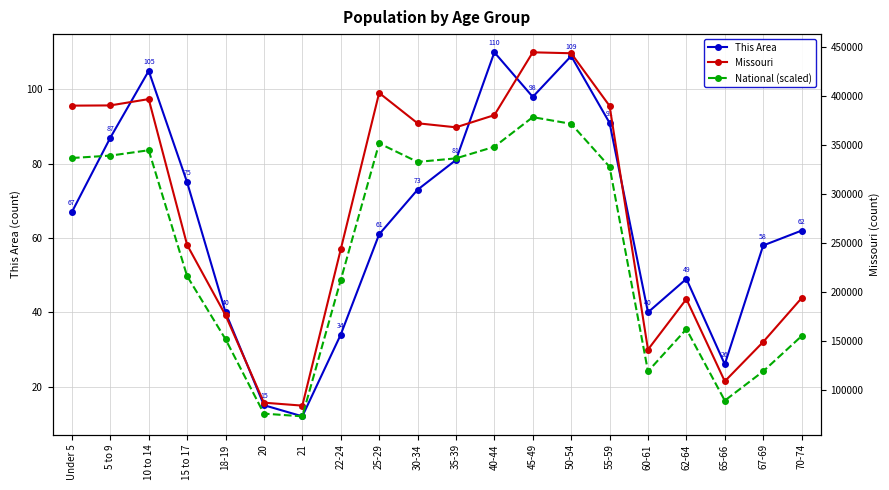

At which category does This Area reach its first local peak?

10 to 14